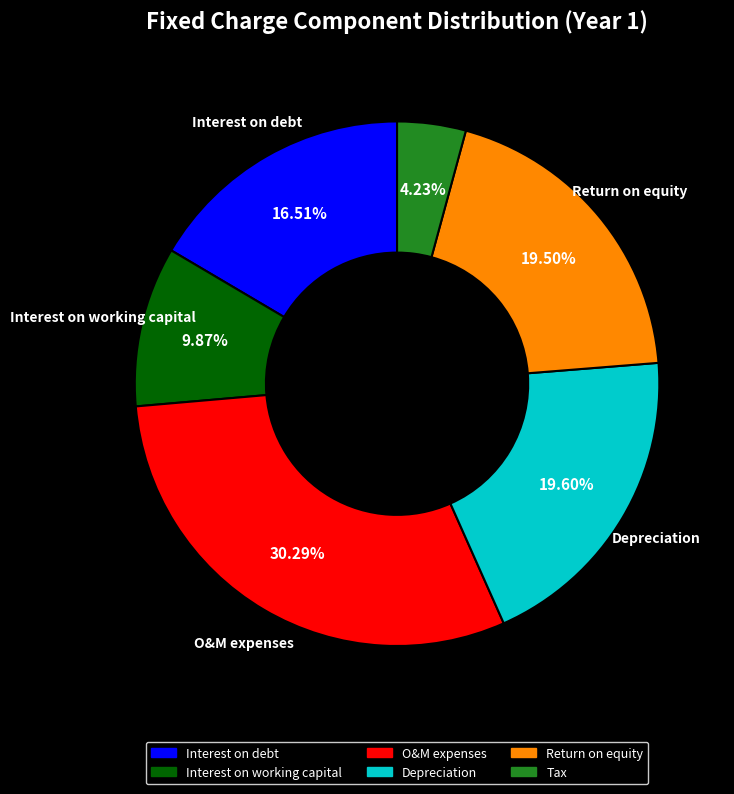

Does O&M expenses represent more than half of the total?

No